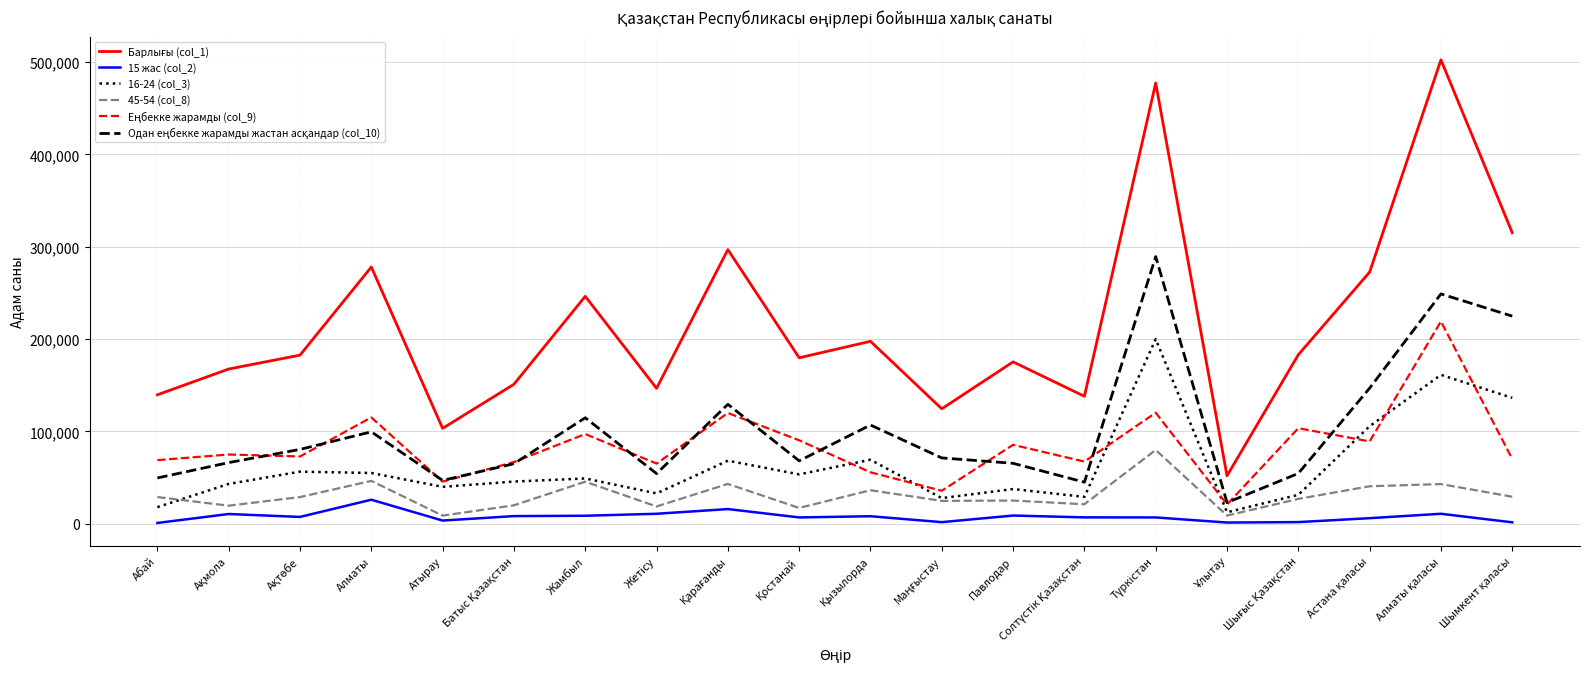

True or false: 15 жас (col_2) and 16-24 (col_3) intersect in this chart.

False